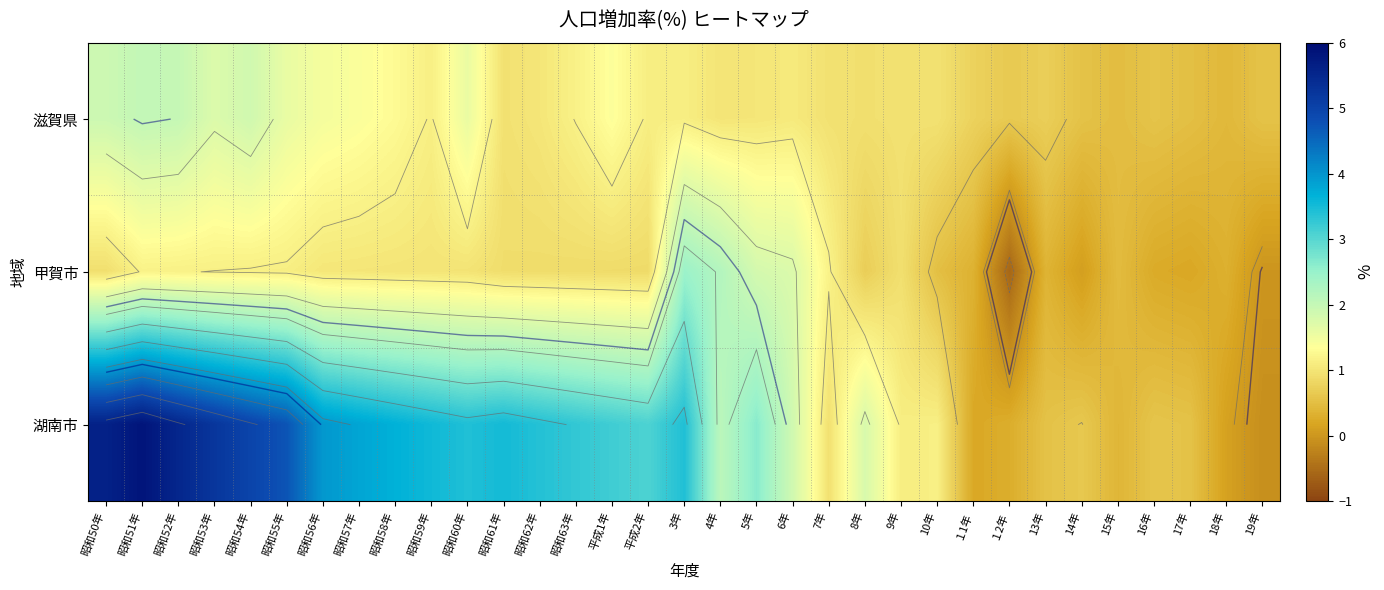

How many positive values does the 甲賀市 series have?

31